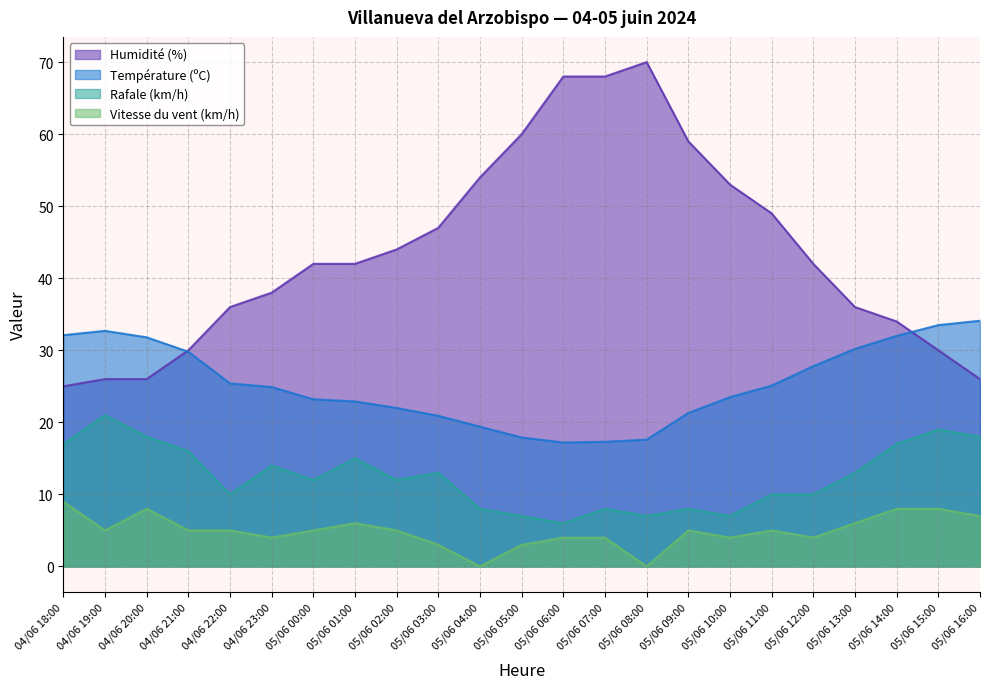

True or false: Rafale (km/h) and Humidité (%) intersect in this chart.

False